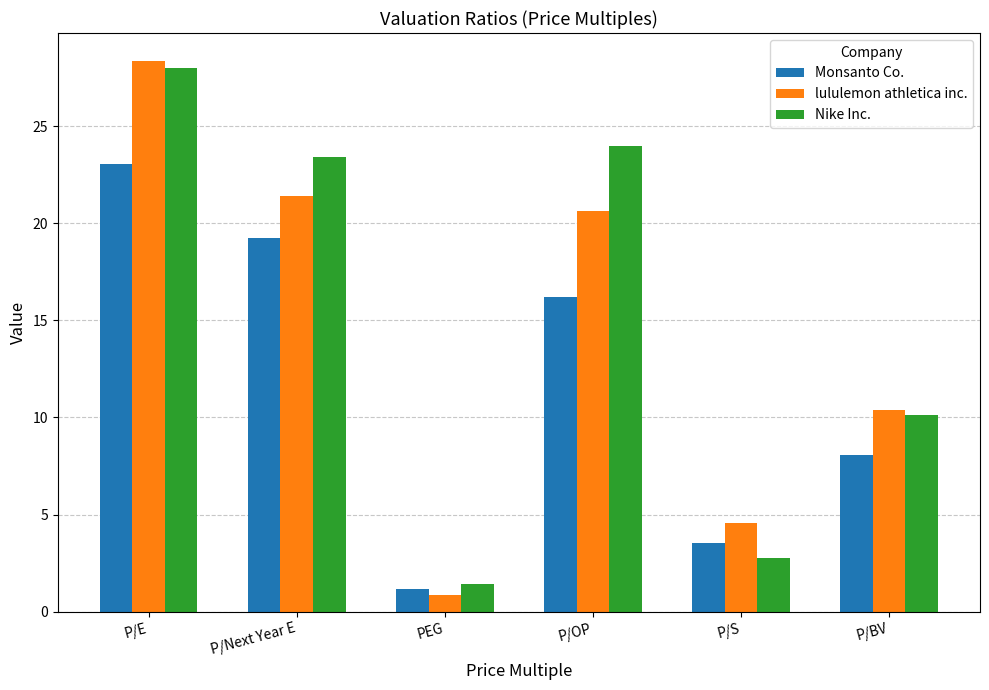

What is the value of the Monsanto Co. bar at the 3rd from the left?

1.2